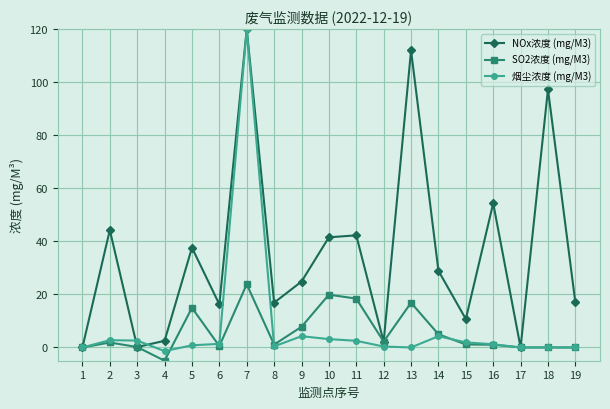

What are all the series names shown in the legend?

NOx浓度 (mg/M3), SO2浓度 (mg/M3), 烟尘浓度 (mg/M3)